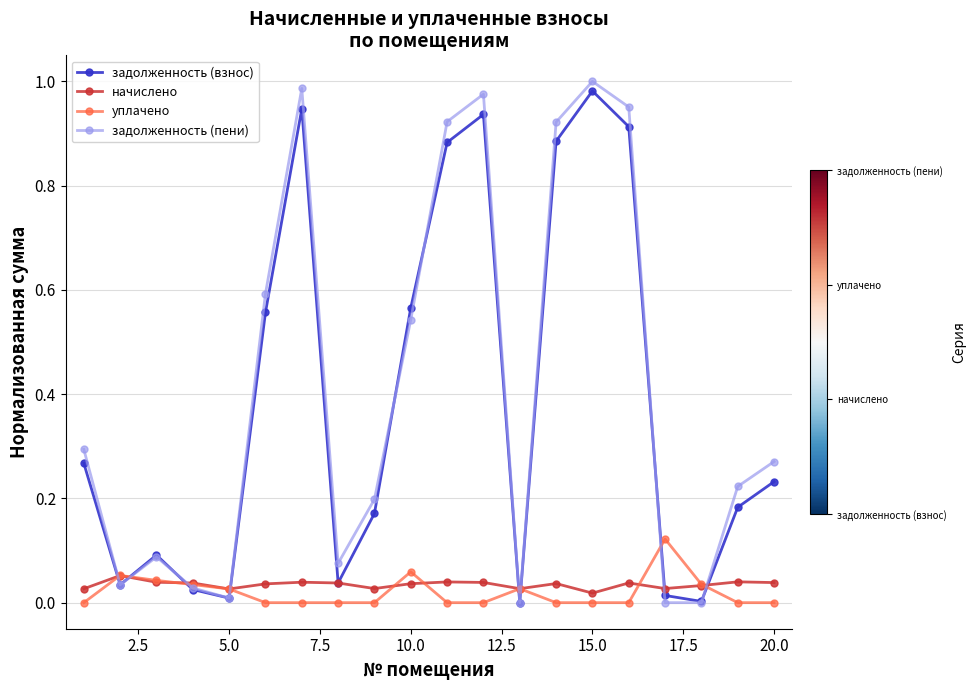

Which series has the largest range (max minus min)?

задолженность (пени)